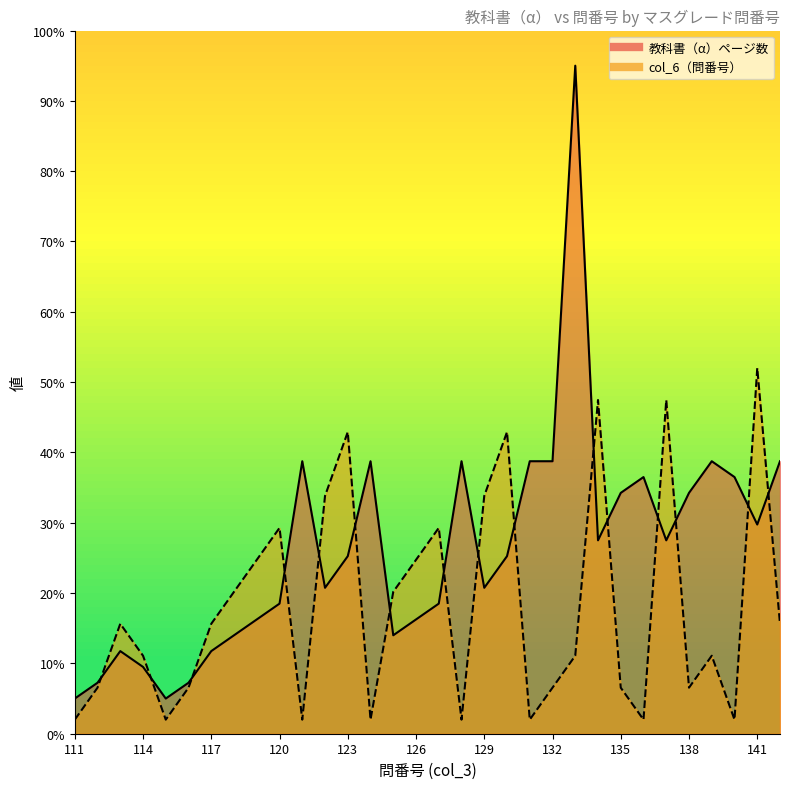

What is the maximum value shown in the chart?

95.0